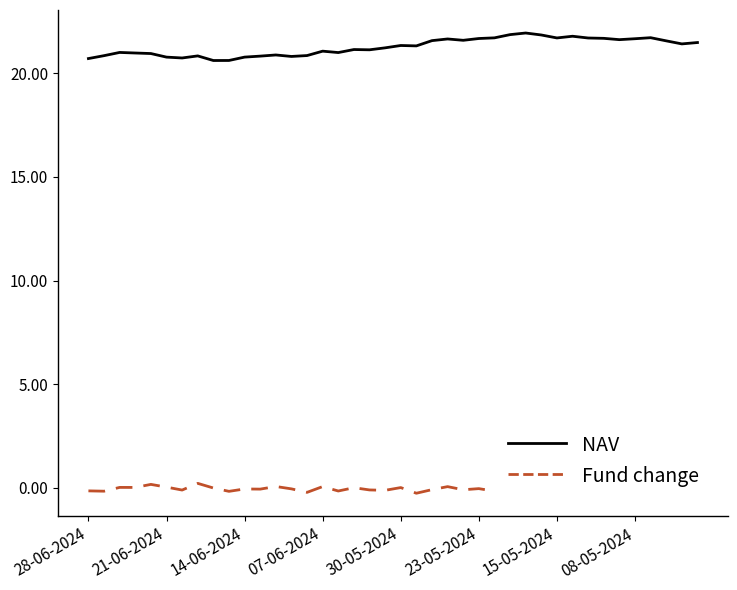

Which series has the largest range (max minus min)?

NAV